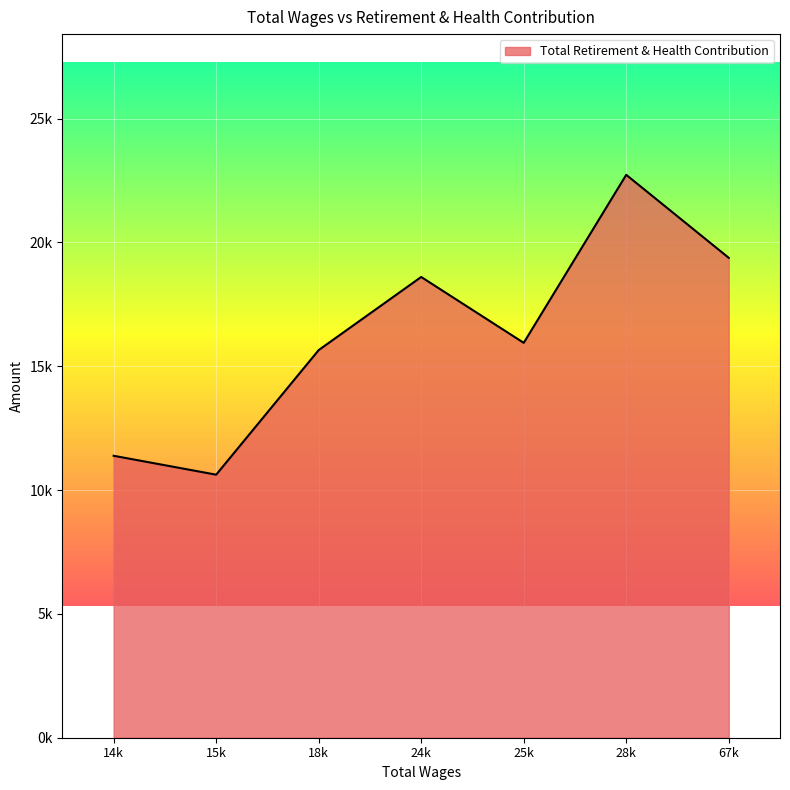

Is this an area chart (filled region under the line)?

Yes